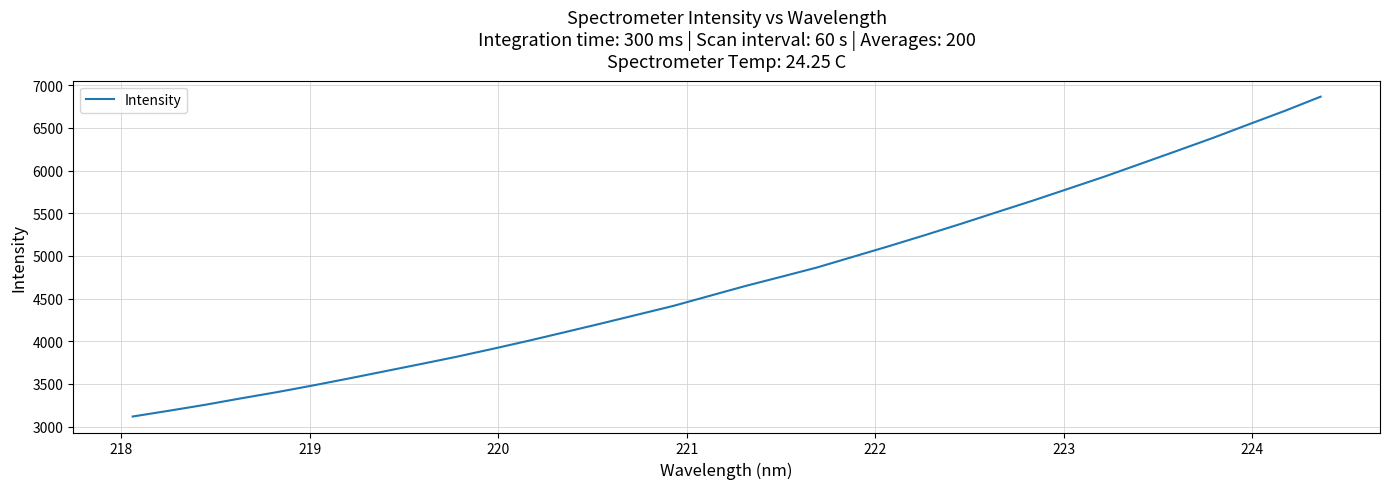

What is the smallest value displayed?

3117.2